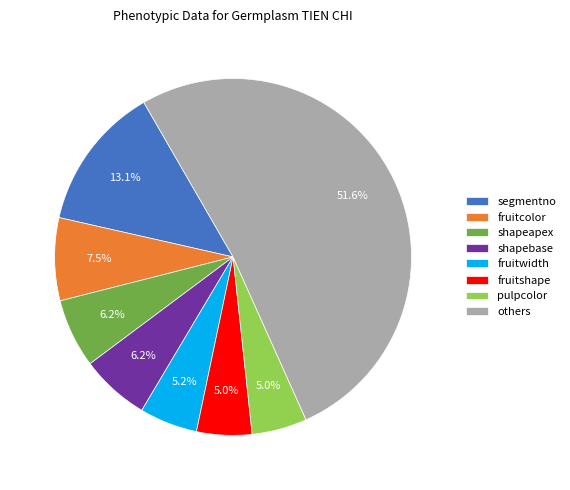

Which has a higher value, fruitcolor or shapeapex?

fruitcolor